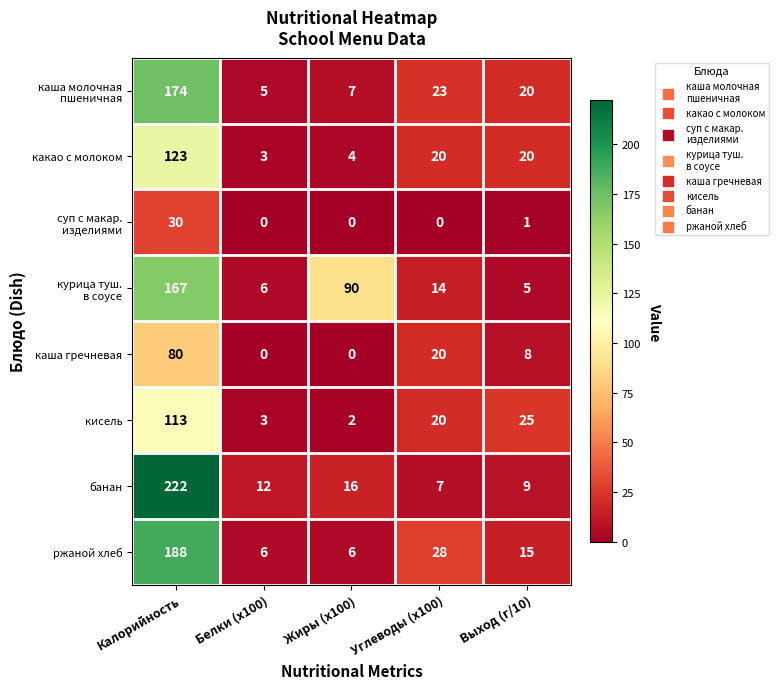

The кисель series shows 2 at Жиры (x100). True or false?

True